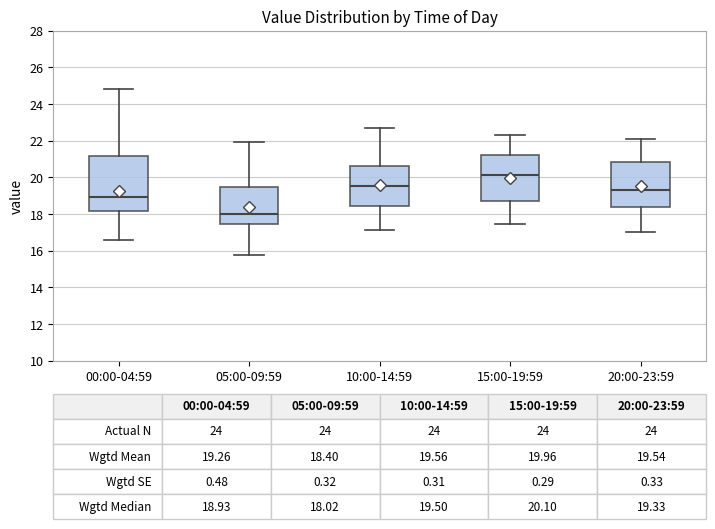

Which box is the tallest, from its lower edge to its upper edge?

00:00-04:59